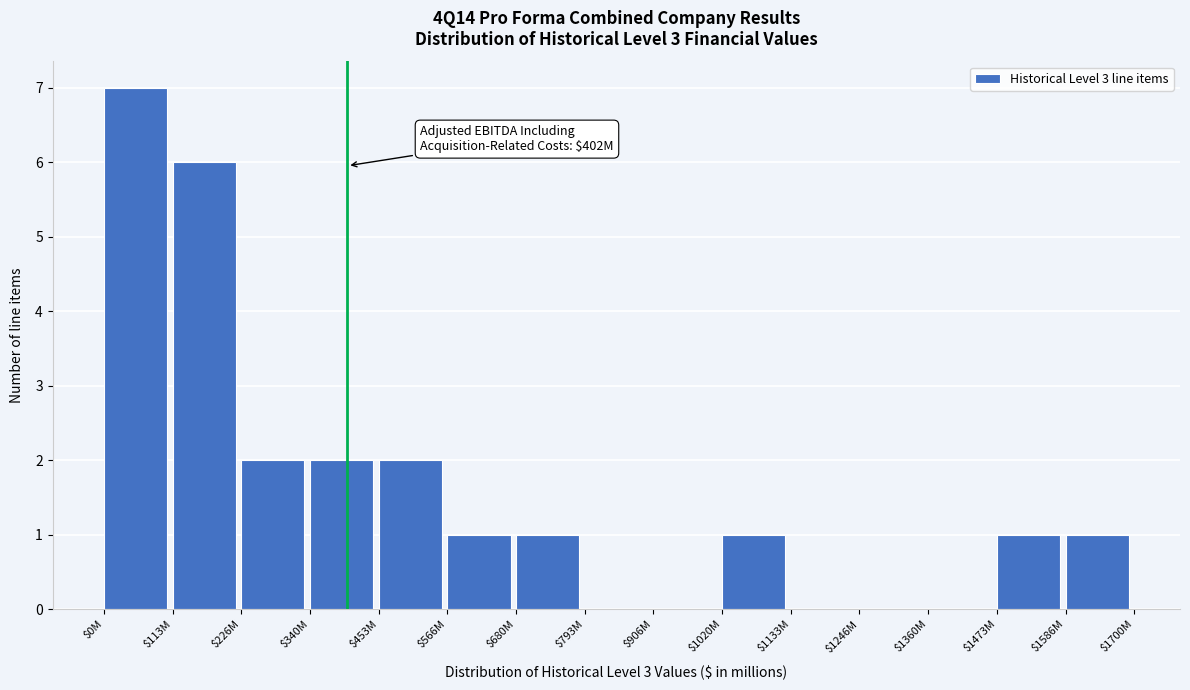

What is the sum of all values?

24